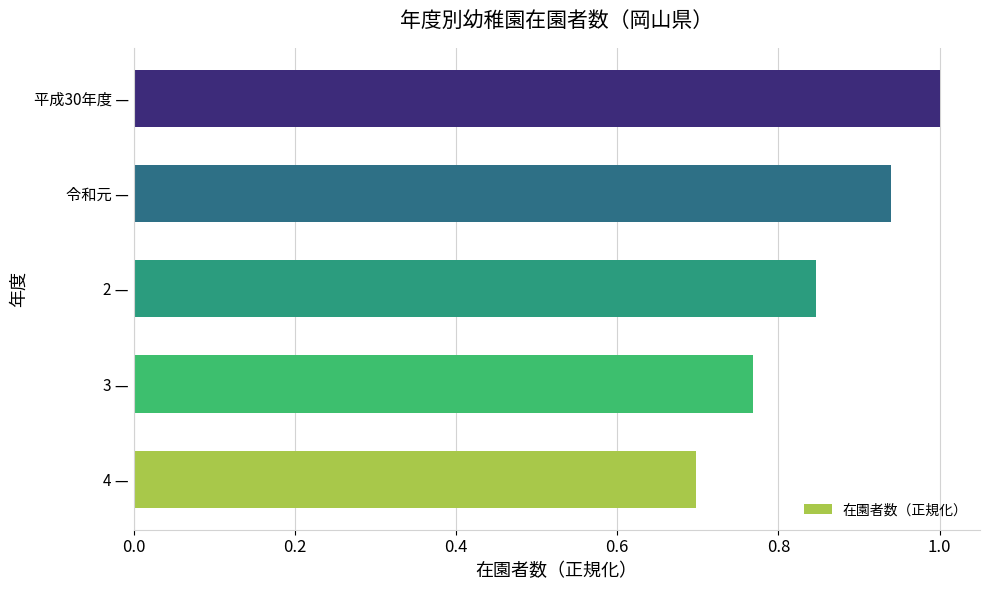

Does the chart contain stacked bars?

No